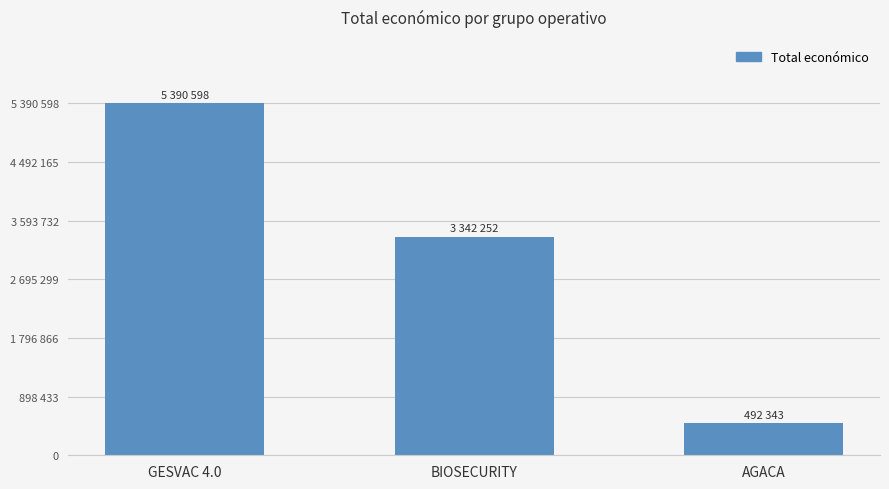

Rank the categories by value from lowest to highest.

AGACA, BIOSECURITY, GESVAC 4.0